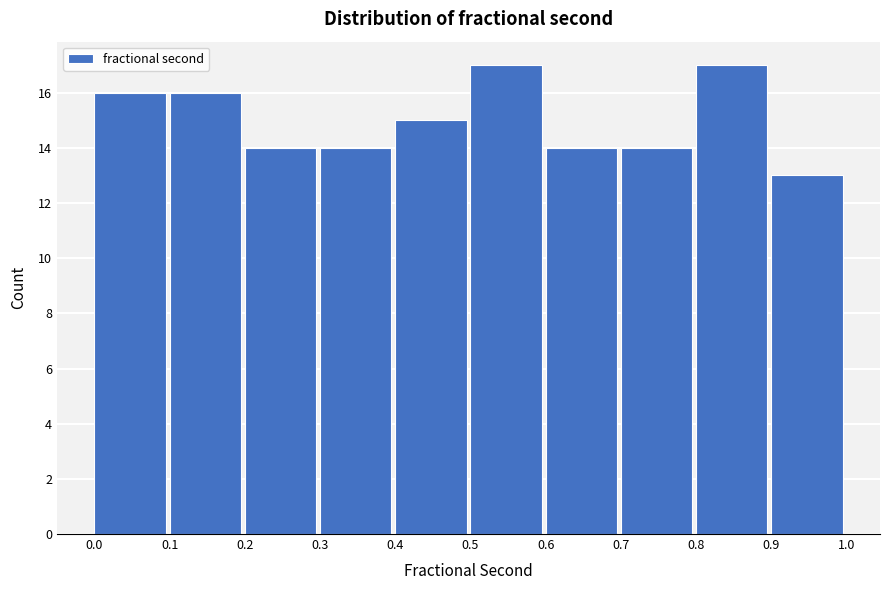

Reading left to right, list every bar in this chart as the range it spans on the x-axis followed by its height. The values are not printed on the chart, so give them approximately, as read against the axis.

0.0 to 0.1: 16
0.1 to 0.2: 16
0.2 to 0.3: 14
0.3 to 0.4: 14
0.4 to 0.5: 15
0.5 to 0.6: 17
0.6 to 0.7: 14
0.7 to 0.8: 14
0.8 to 0.9: 17
0.9 to 1.0: 13